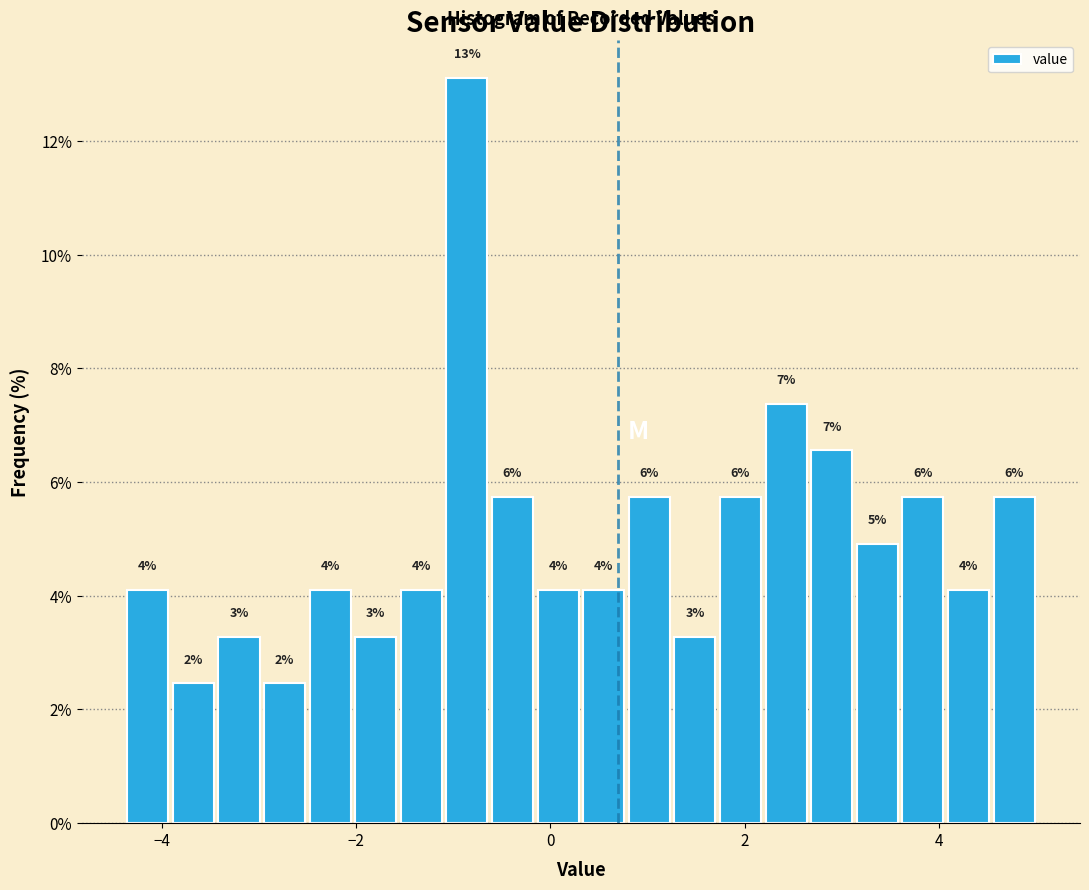

Read against the x-axis, roughly where is the centre of the tallest bar?

-0.8